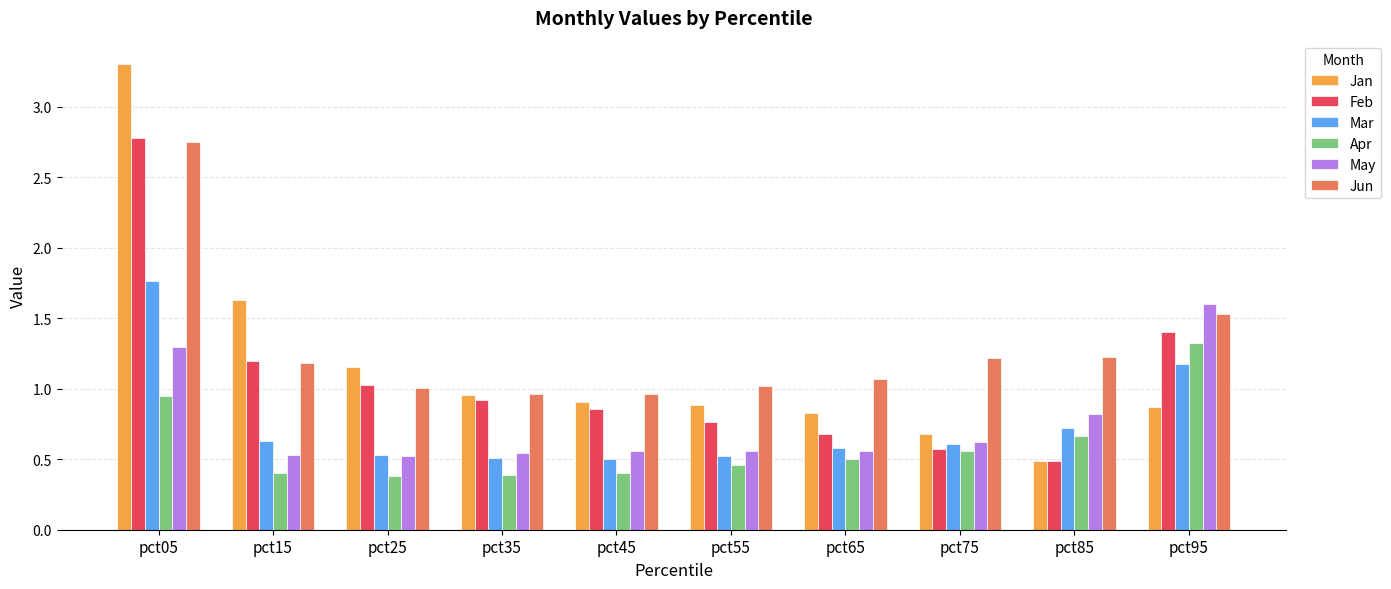

What is the difference between the highest and lowest values at pct05?

2.4